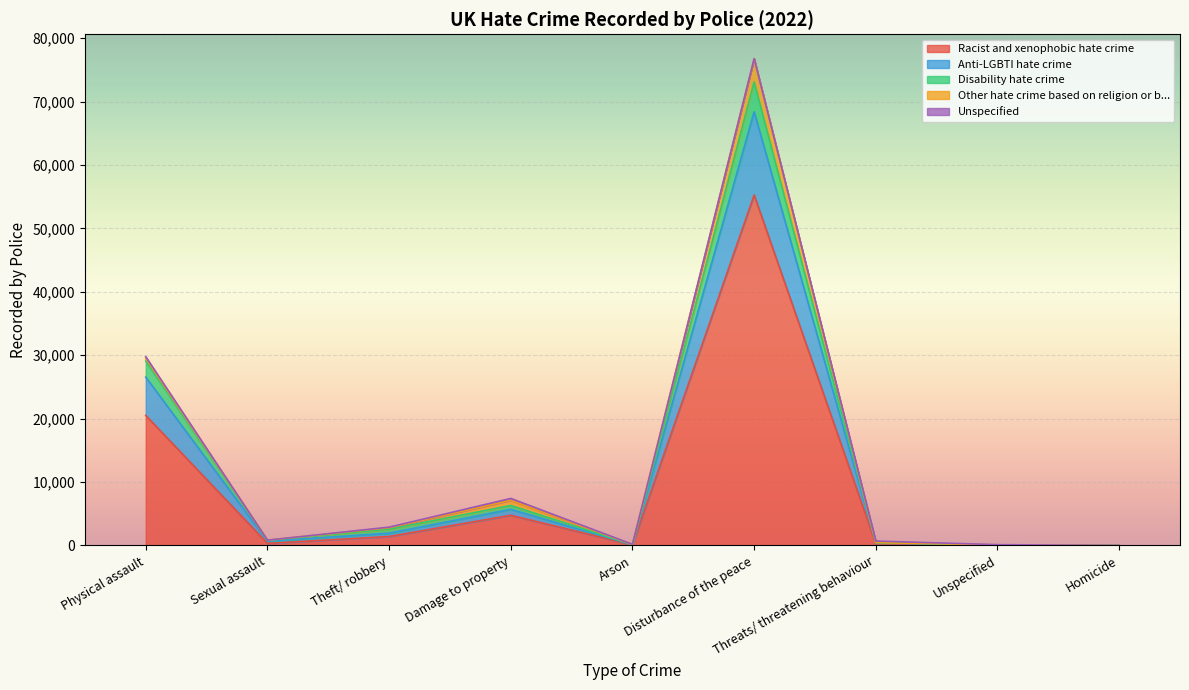

Is it true that Racist and xenophobic hate crime equals 31638 at Physical assault?

False